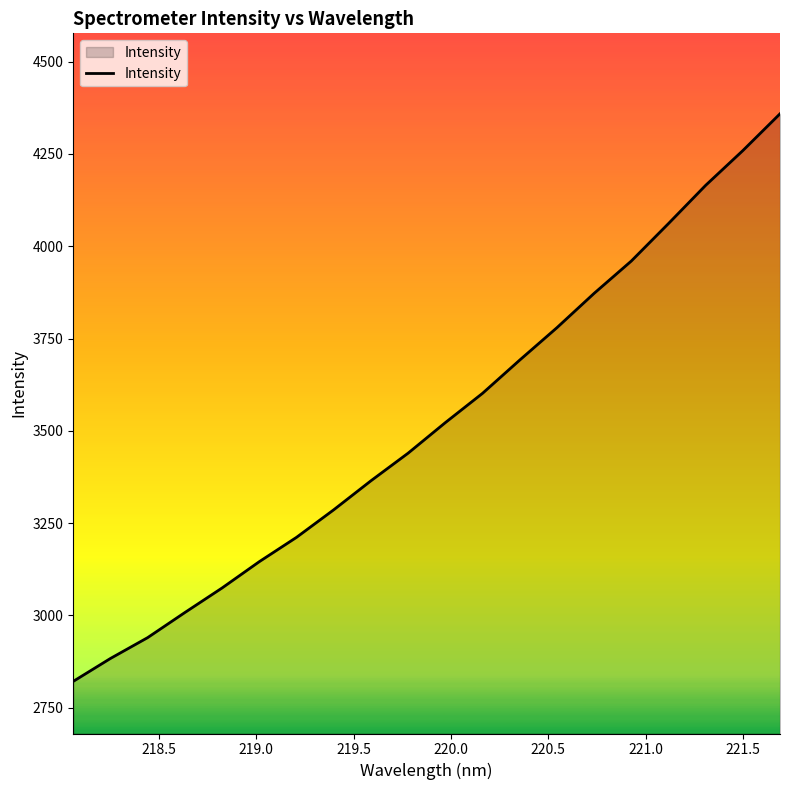

What is the difference between the maximum and minimum values?

1537.5